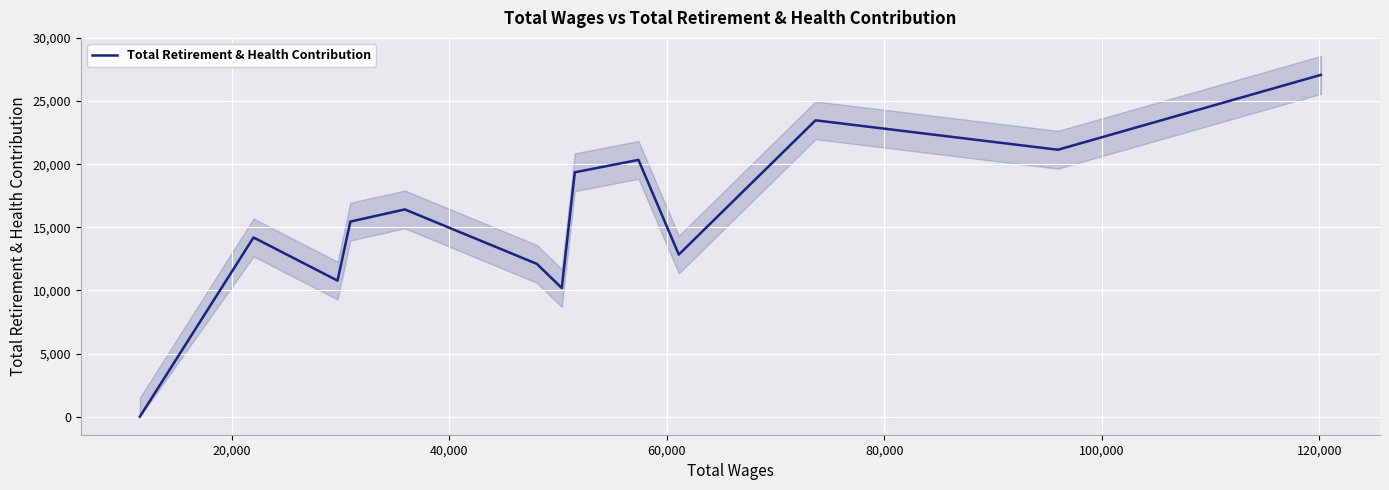

List the labels in order of value, smallest first.

0, 120,000, 40,000, 100,000, 9, 20,000, 60,000, 80,000, 140,000, 8, 11, 10, 12